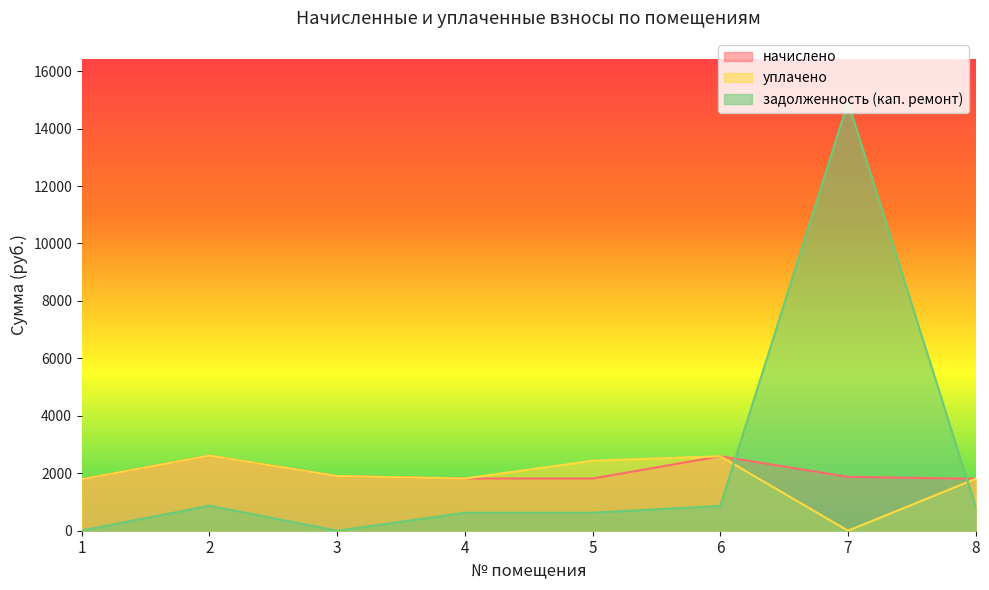

Where is the first local minimum for уплачено?

4